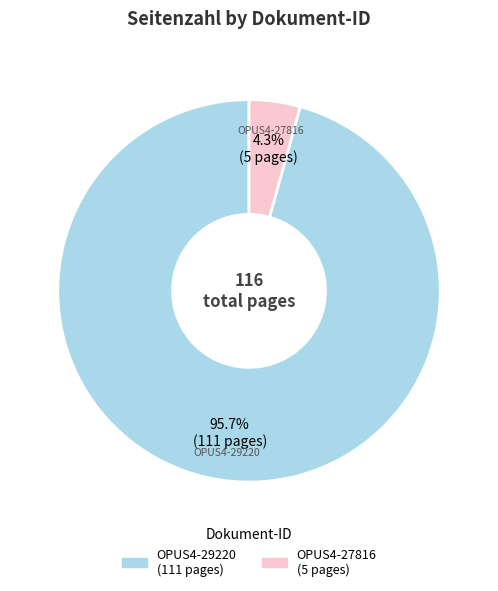

Count the number of slices in the pie.

2